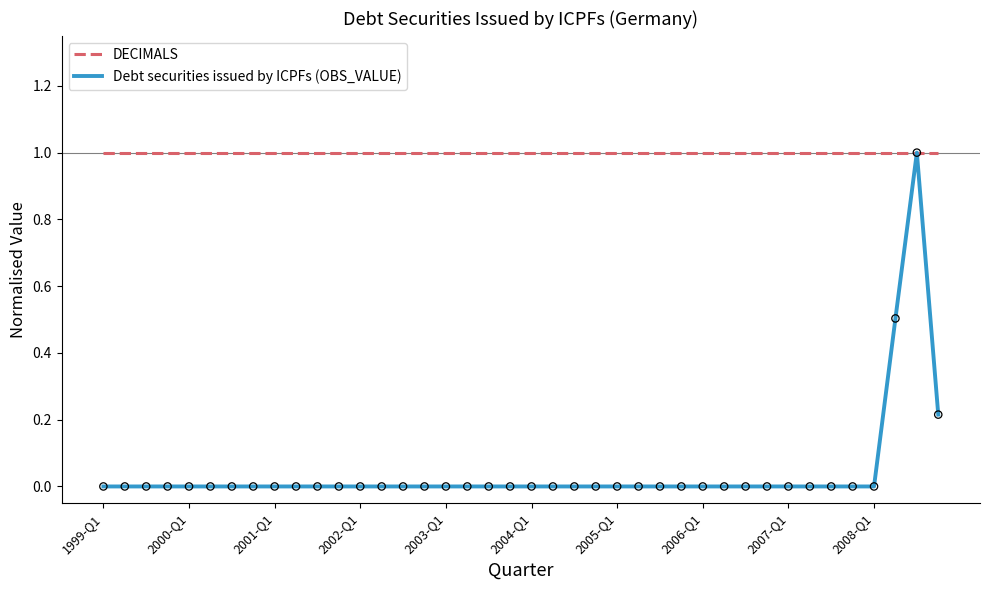

Which series has the largest range (max minus min)?

Debt securities issued by ICPFs (OBS_VALUE)